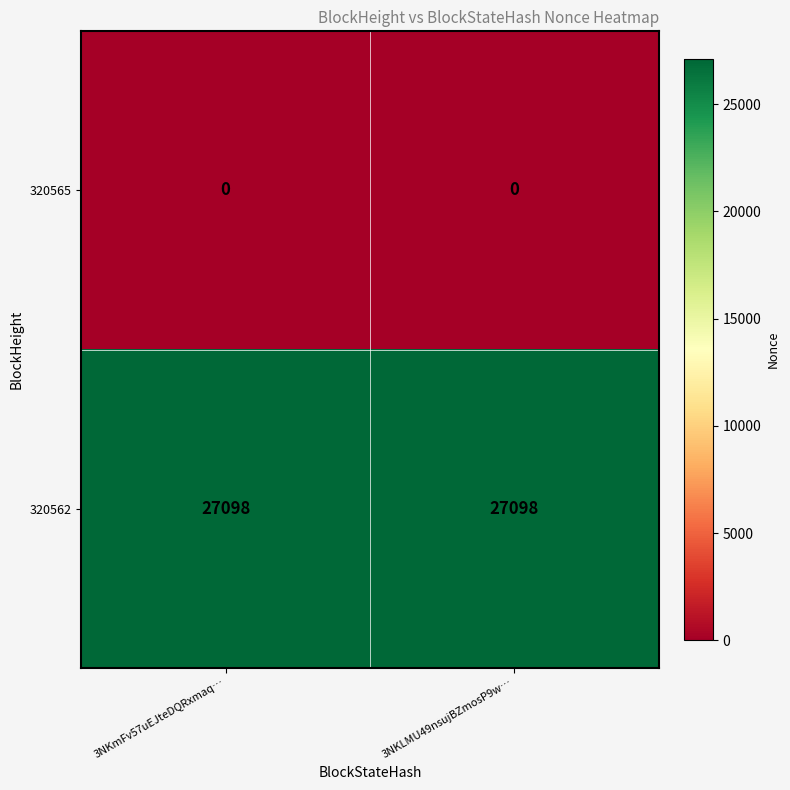

True or false: 320562 has a value of 7114 at 3NKLMU49nsujBZmosP9w….

False